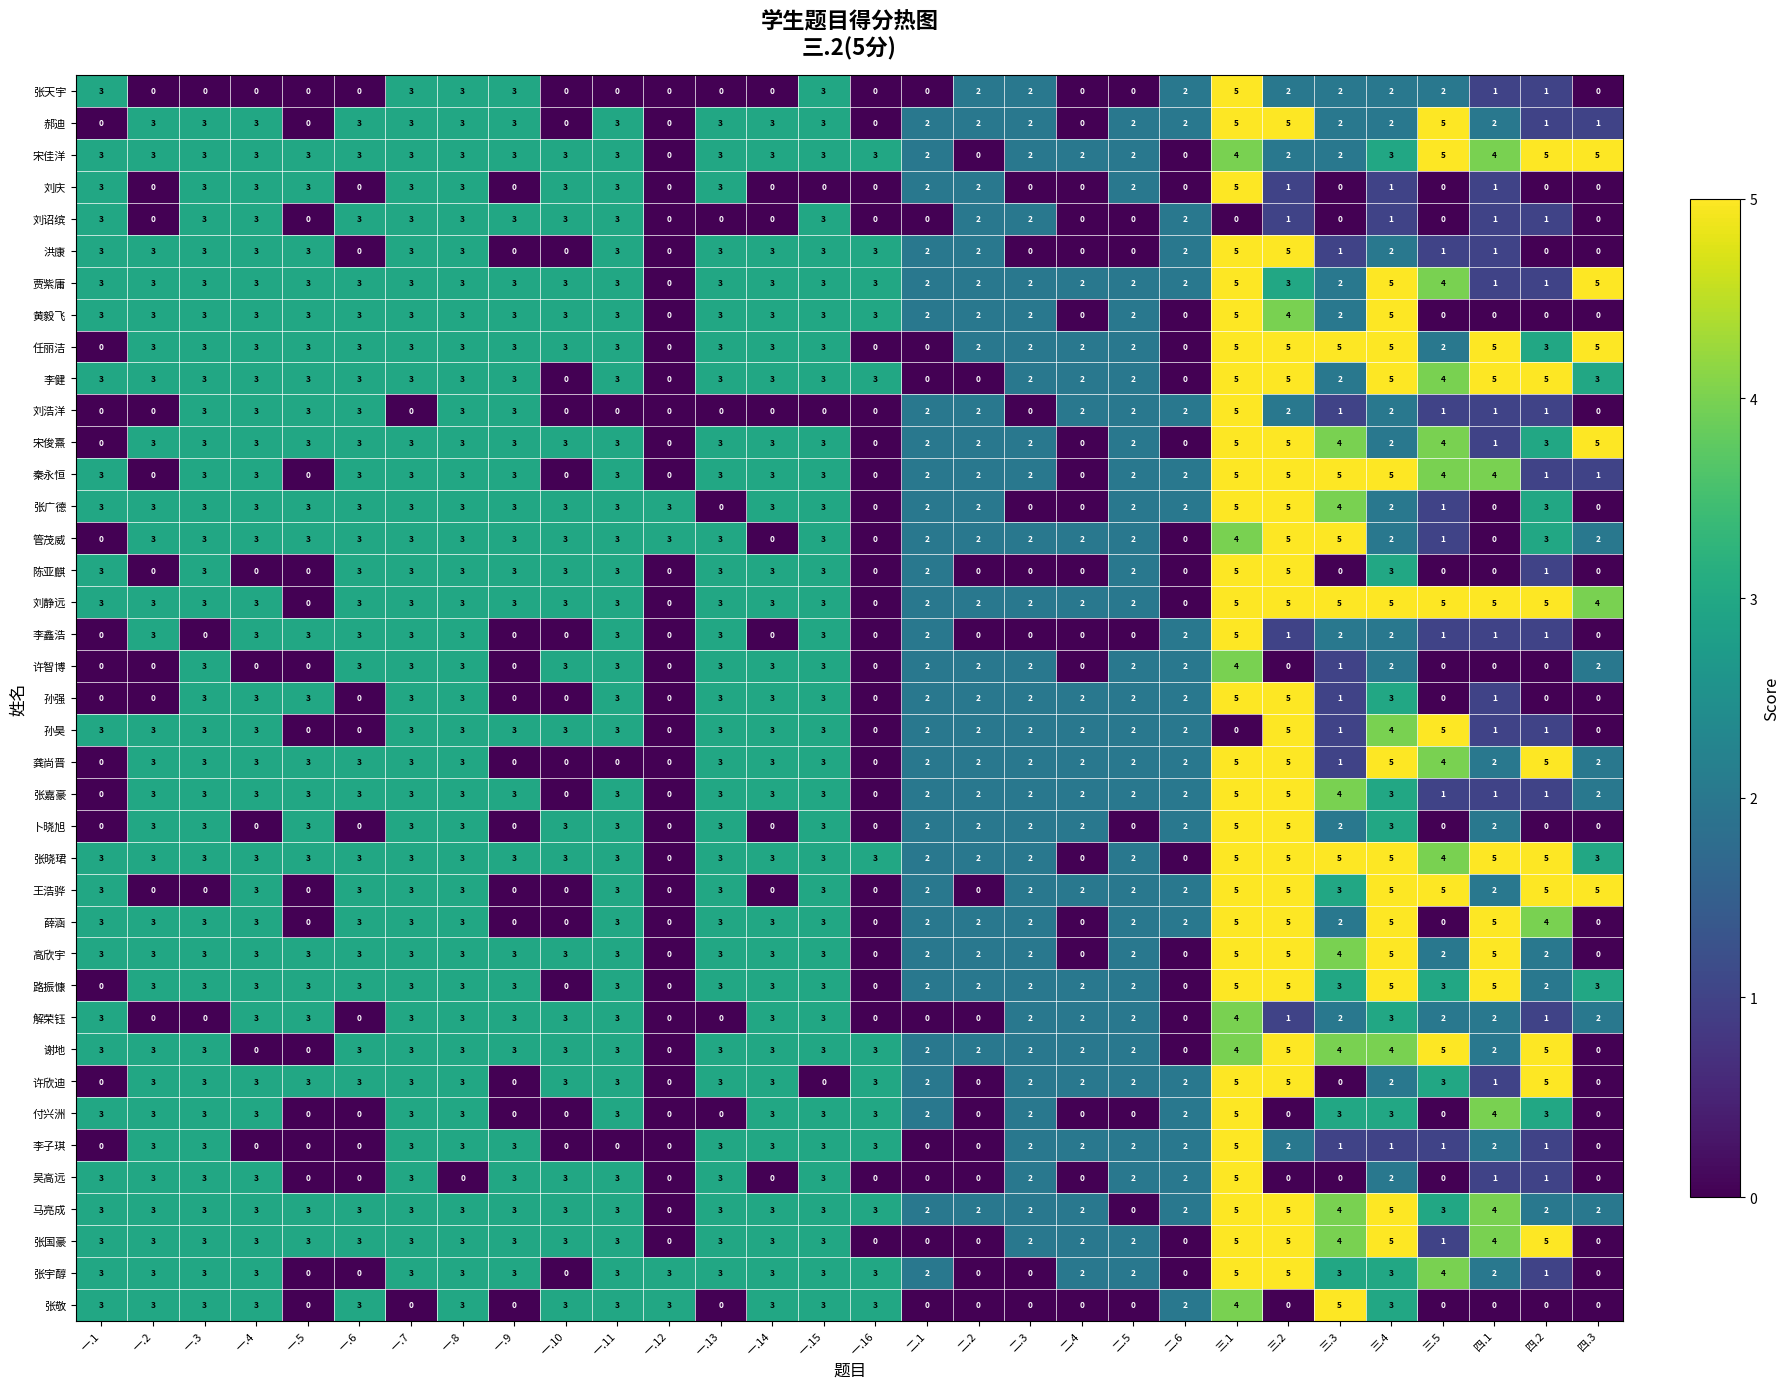

At how many categories does at least one series exceed 4?

8